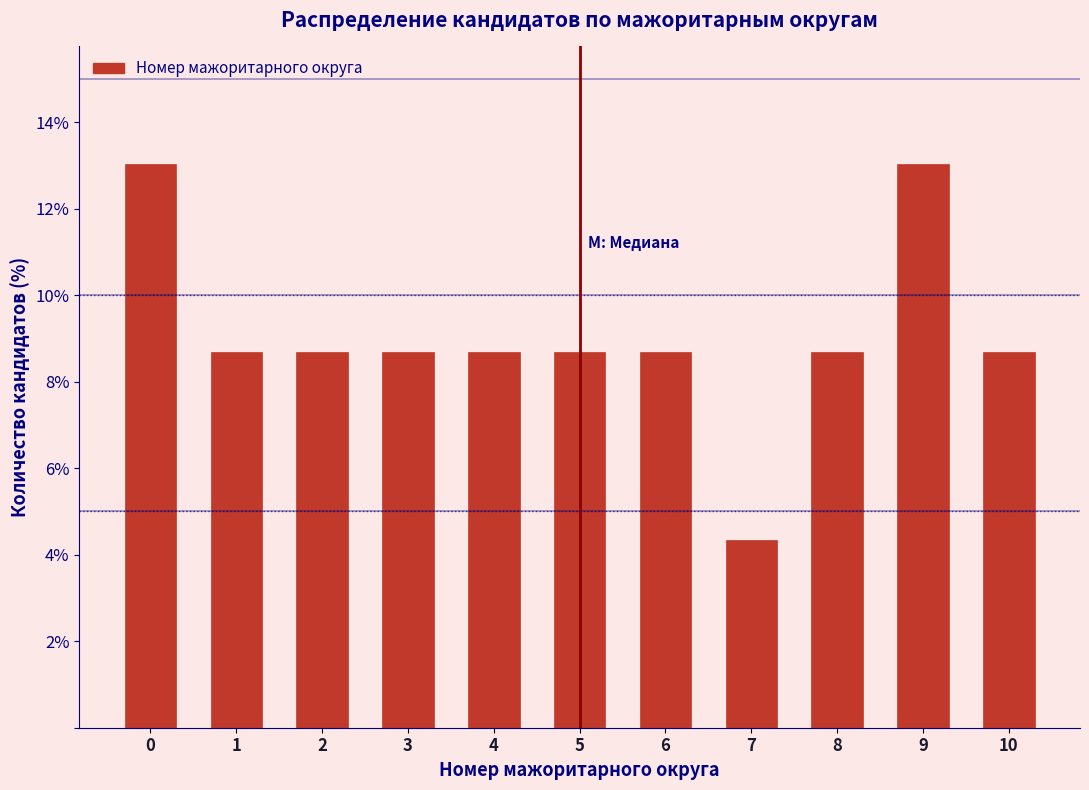

Reading right to left, transcribe all the data shown in this chart.

10=8.7	9=13.0	8=8.7	7=4.3	6=8.7	5=8.7	4=8.7	3=8.7	2=8.7	1=8.7	0=13.0